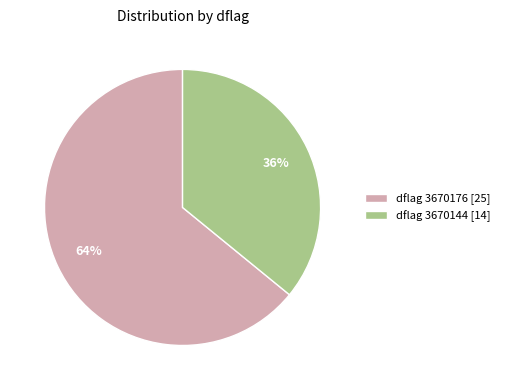

To the nearest percent, what portion does dflag 3670144 [14] represent?

36%